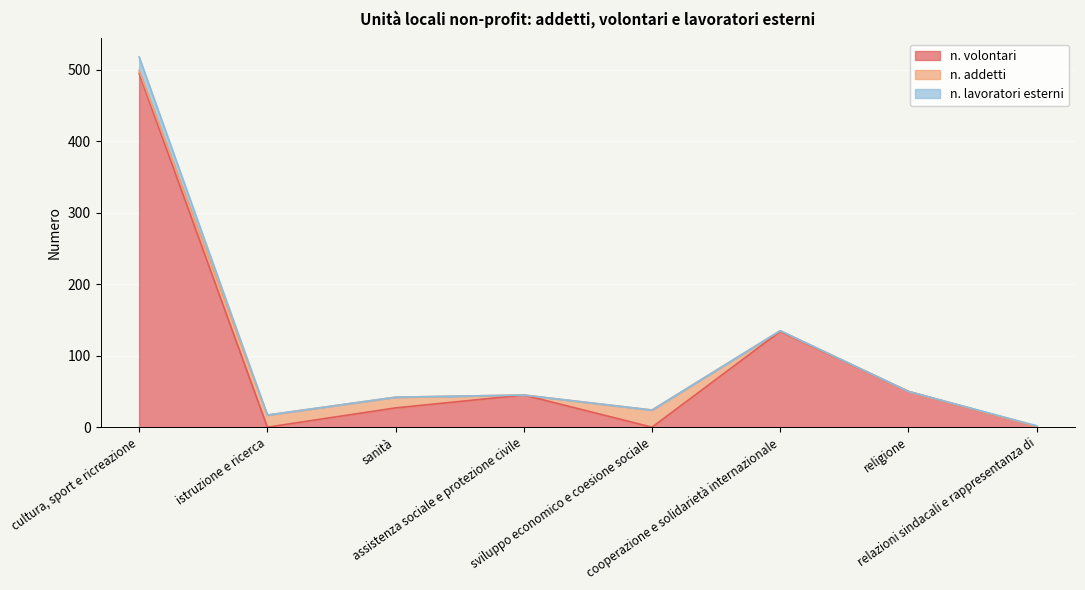

Reading right to left, extract all data points from this chart.

n. volontari: 1	50	134	0	45	27	0	495
n. addetti: 0	0	1	24	0	15	17	4
n. lavoratori esterni: 1	0	0	0	0	0	0	19